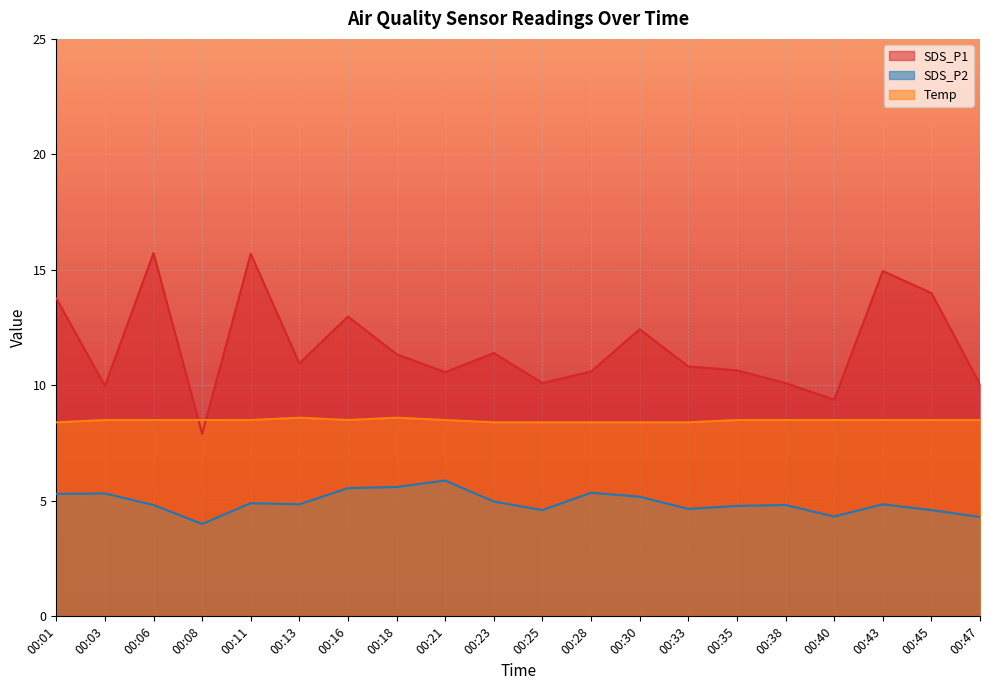

True or false: SDS_P1 and SDS_P2 cross at least once.

False